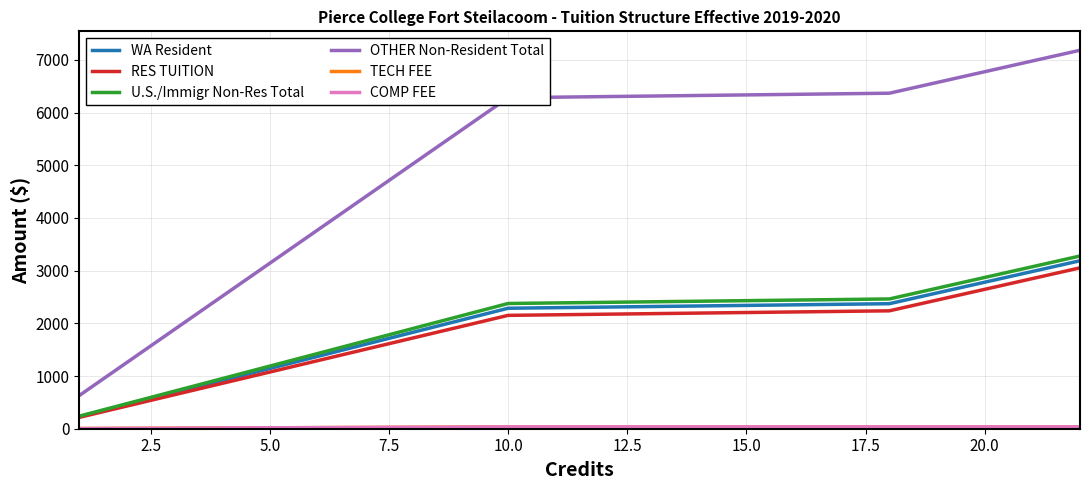

Does the chart display data point markers on the line(s)?

No